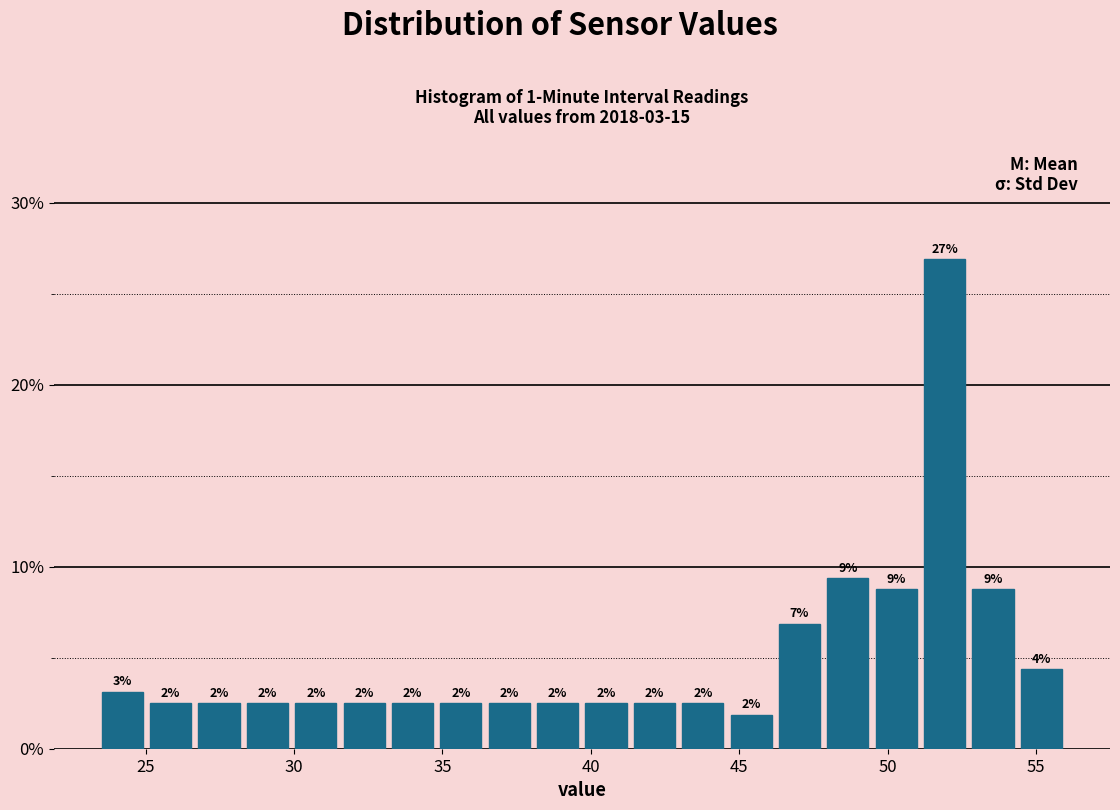

Read against the x-axis, roughly where is the centre of the tallest bar?

52.0